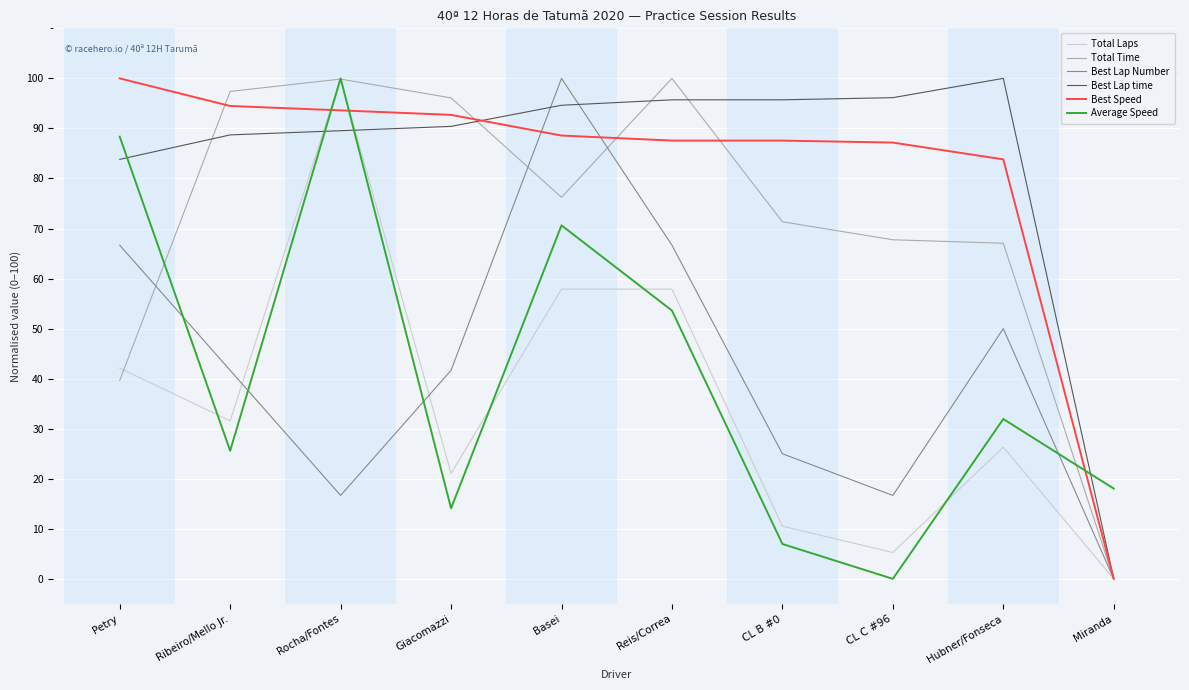

Which series ends up on top after the final intersection of Average Speed and Best Speed?

Average Speed